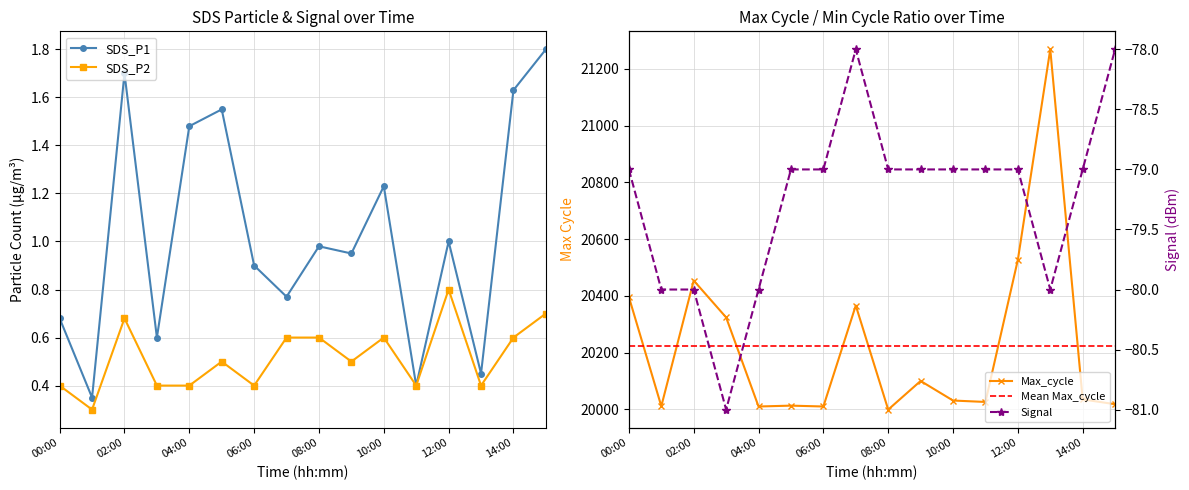

Reading right to left, transcribe all the data shown in this chart.

SDS_P1: 15:00=1.8	14:00=1.6	13:00=0.5	12:00=1.0	11:00=0.4	10:00=1.2	09:00=0.9	08:00=1.0	07:00=0.8	06:00=0.9	05:00=1.6	04:00=1.5	03:00=0.6	02:00=1.7	01:00=0.3	00:00=0.7
SDS_P2: 15:00=0.7	14:00=0.6	13:00=0.4	12:00=0.8	11:00=0.4	10:00=0.6	09:00=0.5	08:00=0.6	07:00=0.6	06:00=0.4	05:00=0.5	04:00=0.4	03:00=0.4	02:00=0.7	01:00=0.3	00:00=0.4
Signal: 15:00=-78.0	14:00=-79.0	13:00=-80.0	12:00=-79.0	11:00=-79.0	10:00=-79.0	09:00=-79.0	08:00=-79.0	07:00=-78.0	06:00=-79.0	05:00=-79.0	04:00=-80.0	03:00=-81.0	02:00=-80.0	01:00=-80.0	00:00=-79.0
Max_cycle: 15:00=20018.0	14:00=20035.0	13:00=21269.0	12:00=20527.0	11:00=20026.0	10:00=20031.0	09:00=20100.0	08:00=19999.0	07:00=20366.0	06:00=20010.0	05:00=20013.0	04:00=20010.0	03:00=20324.0	02:00=20454.0	01:00=20011.0	00:00=20396.0